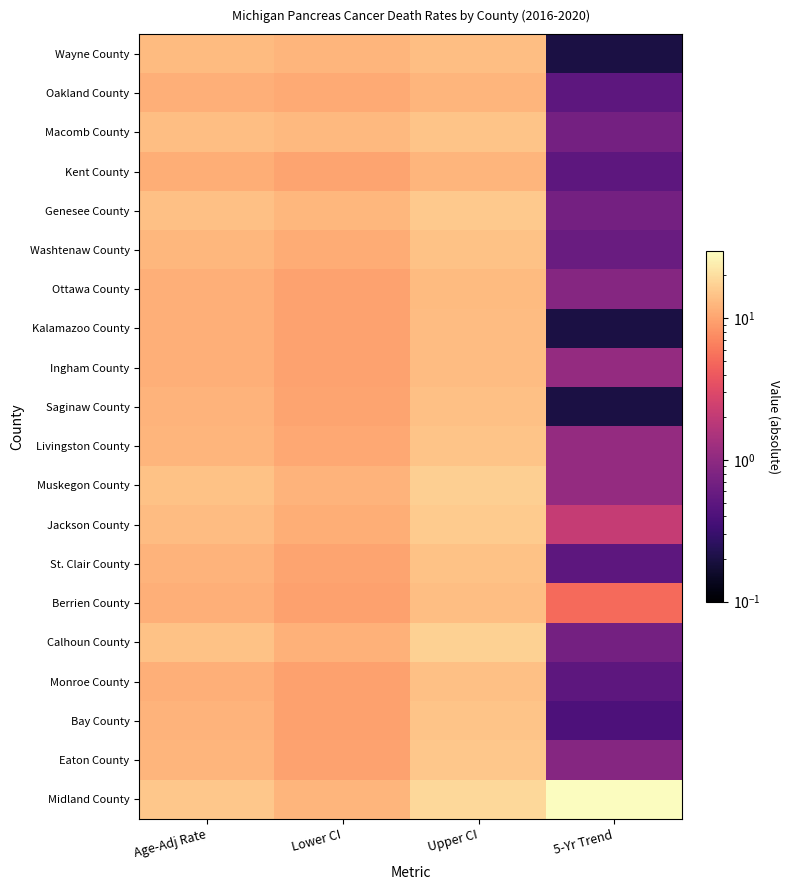

How many categories are shown in the chart?

4